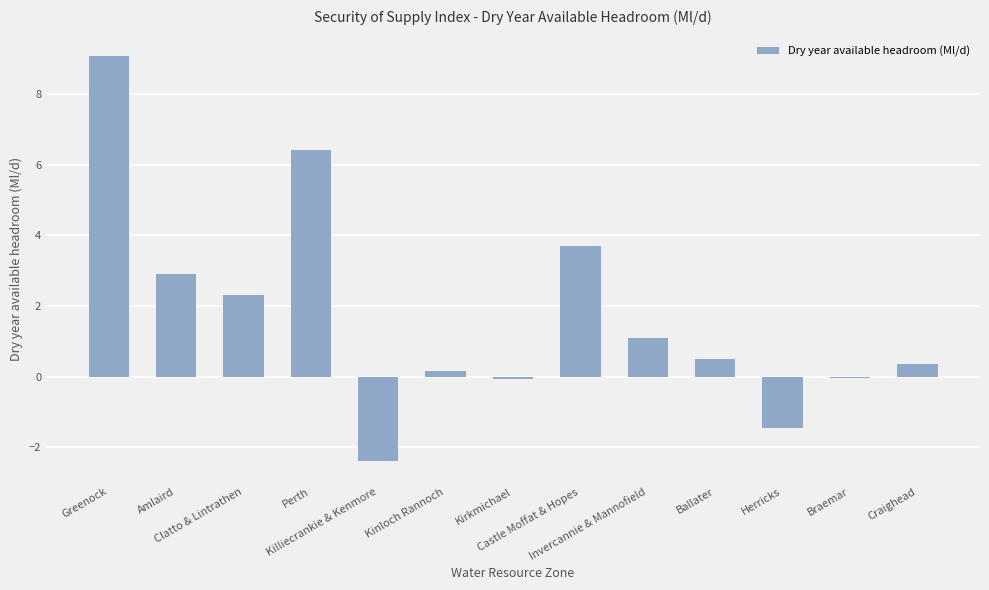

The chart shows a value of -3.2 at Killiecrankie & Kenmore. True or false?

False